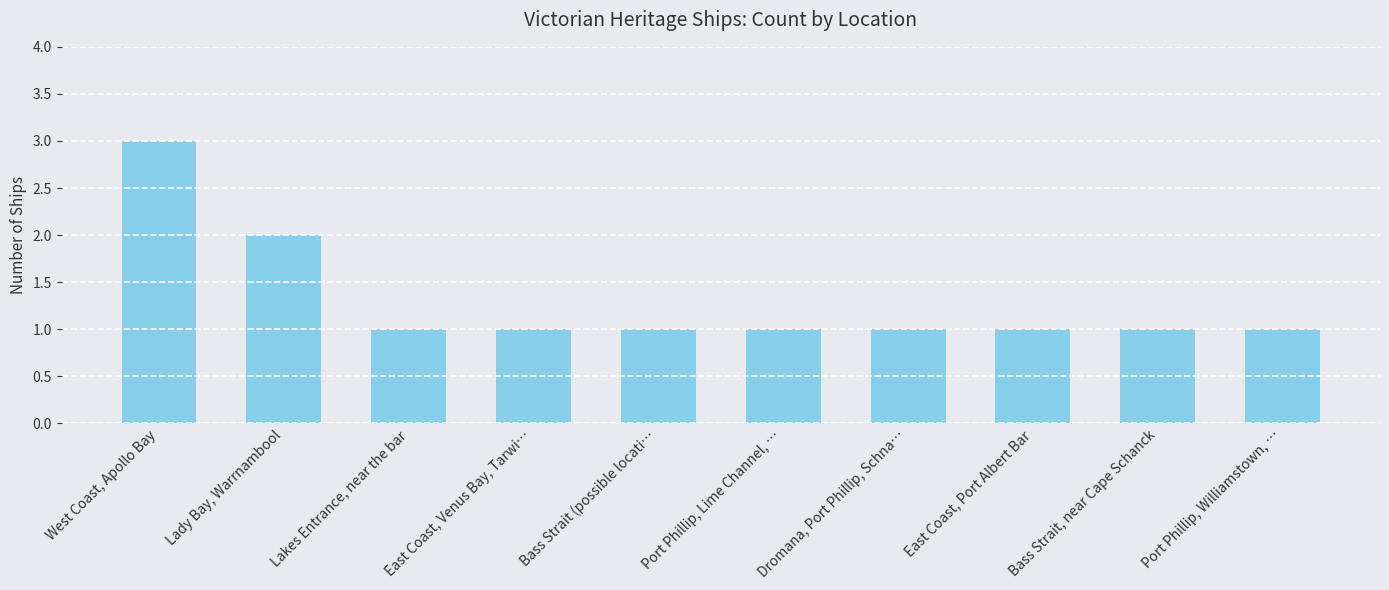

What is the minimum value shown in the chart?

1